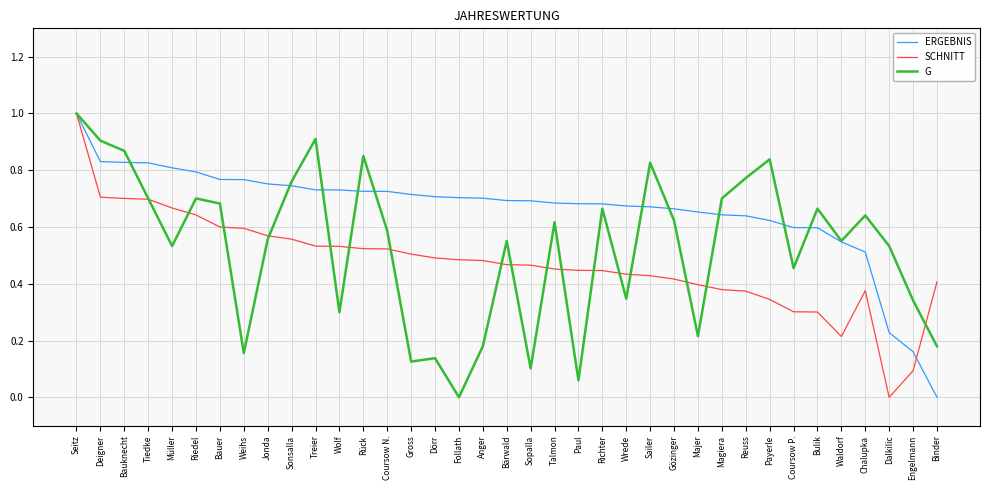

Is it true that SCHNITT equals 0.6 at Riedel?

True